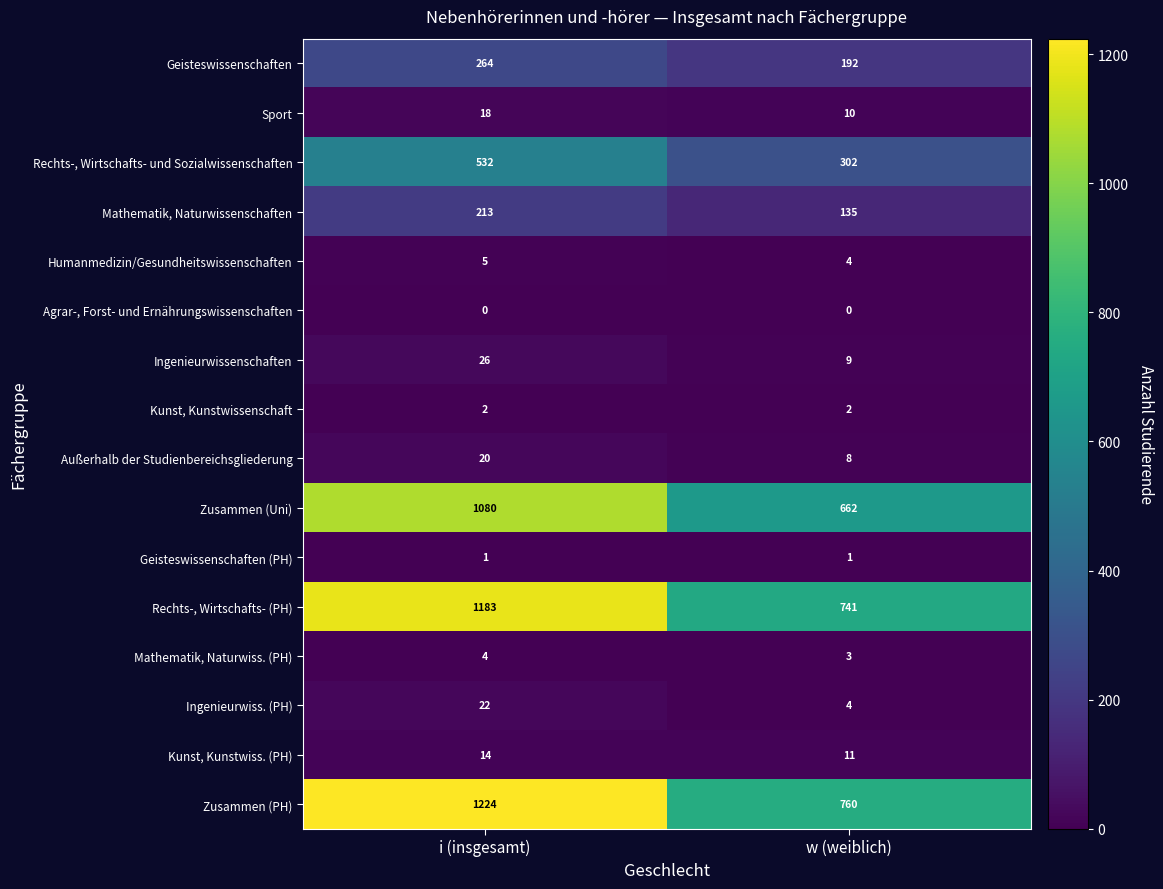

What is the total value across all series at i (insgesamt)?

4608